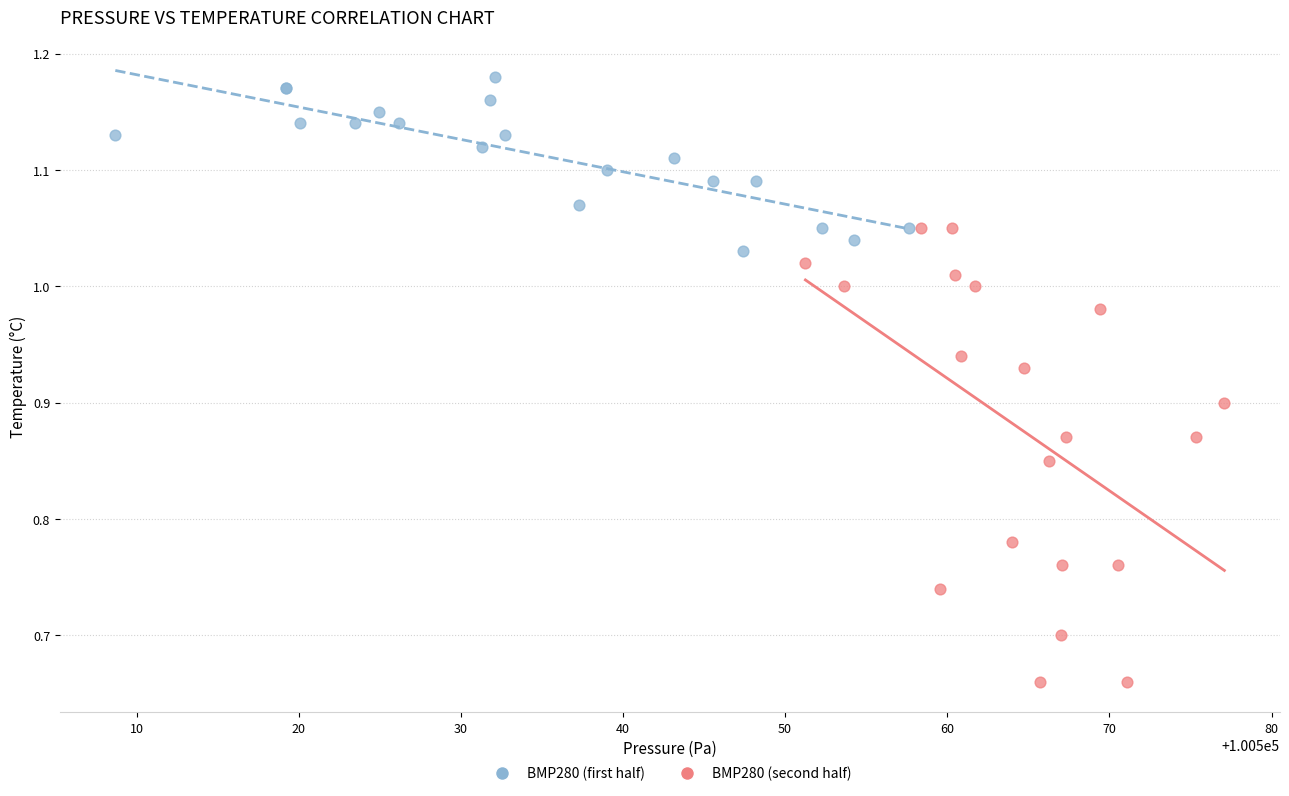

Which series contains the highest Y value?

BMP280 (first half)